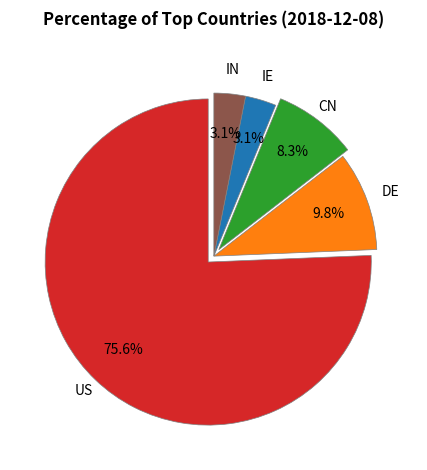

Is there a majority slice in this chart?

Yes